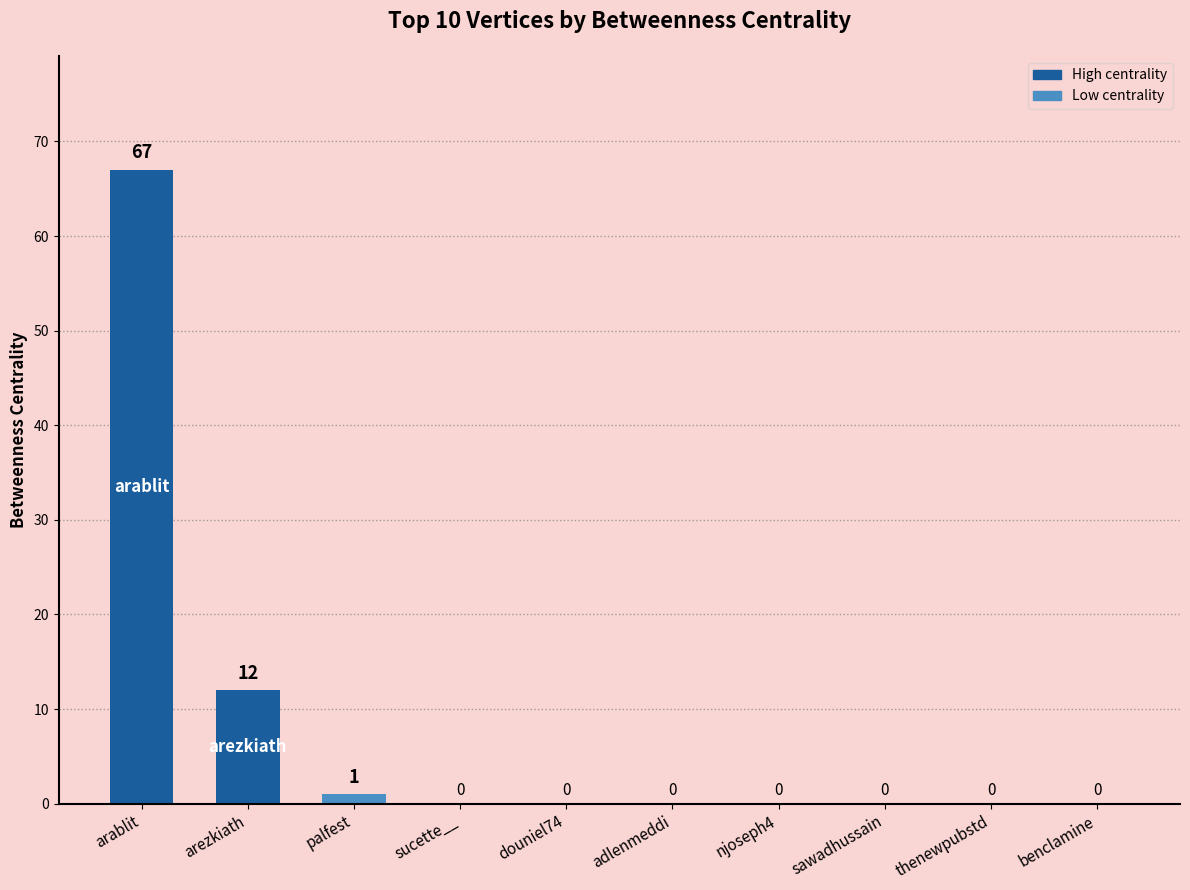

Reading left to right, transcribe all the data shown in this chart.

67	12	1	0	0	0	0	0	0	0